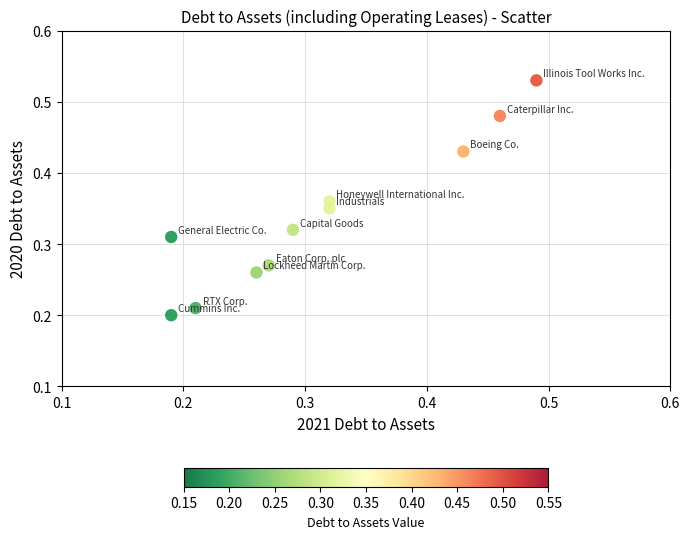

How many data points are displayed?

11